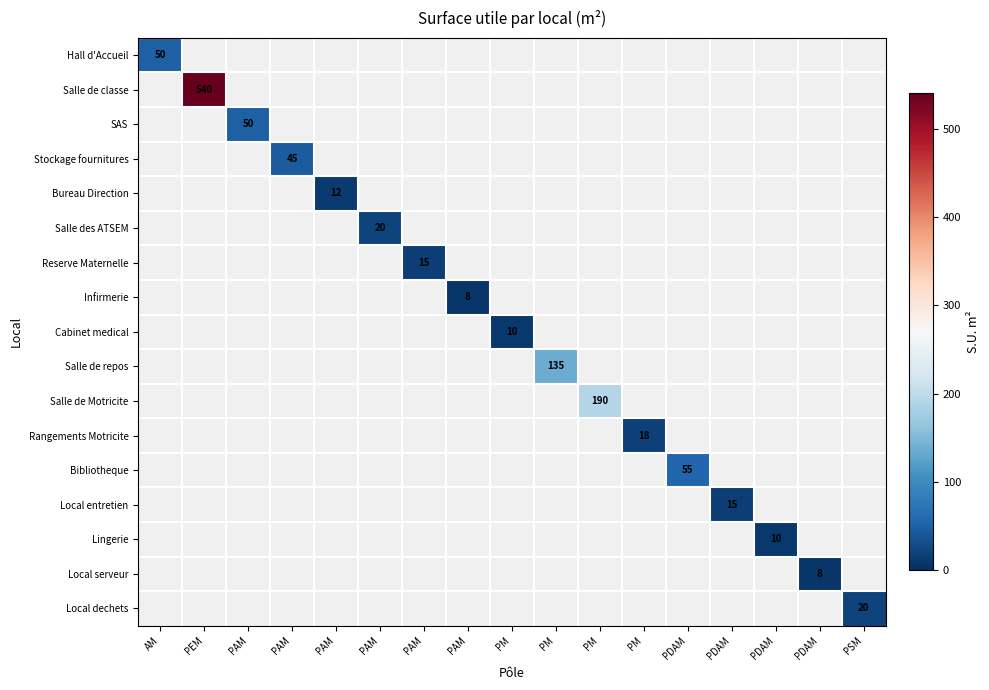

How many values in Salle de Motricite are above zero?

1